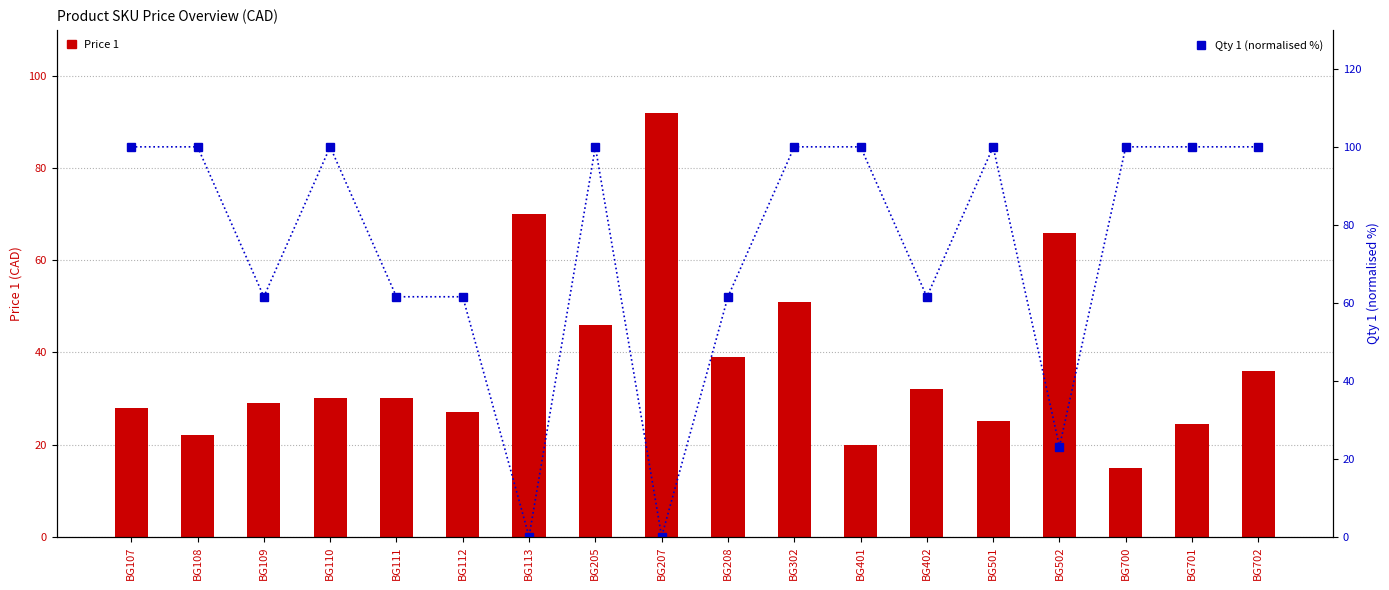

Does the chart contain any negative values?

No